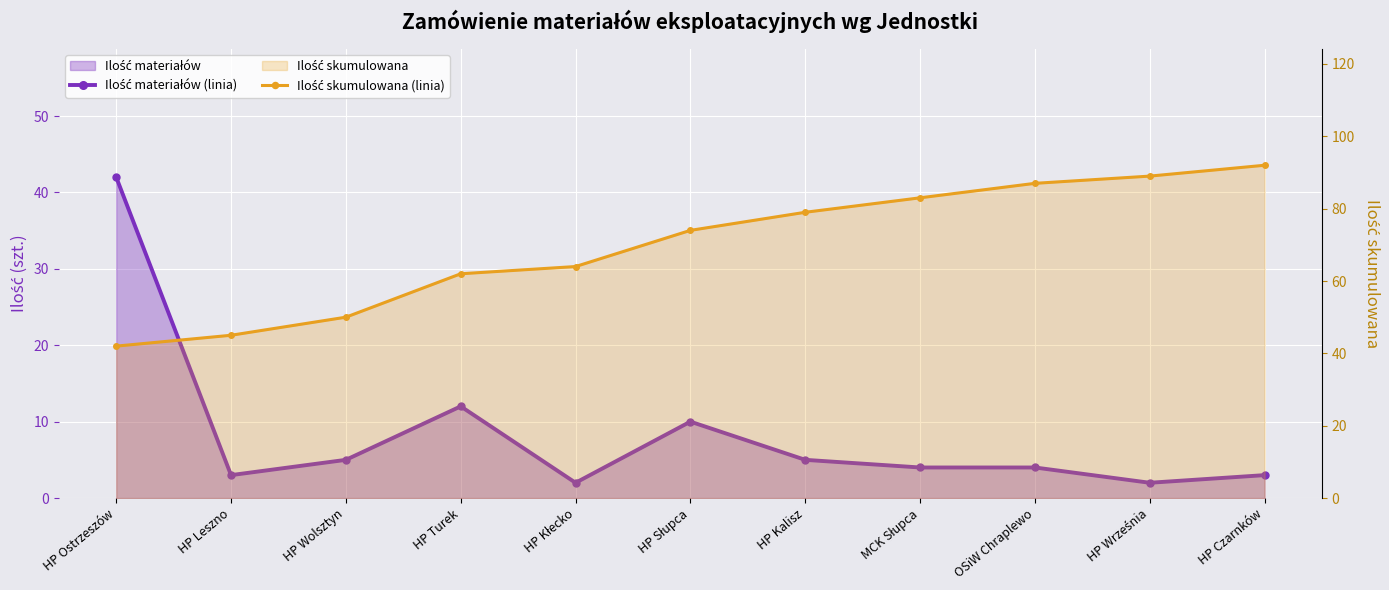

Rank the series at HP Kłecko from lowest to highest value.

Ilość materiałów (linia), Ilość skumulowana (linia)